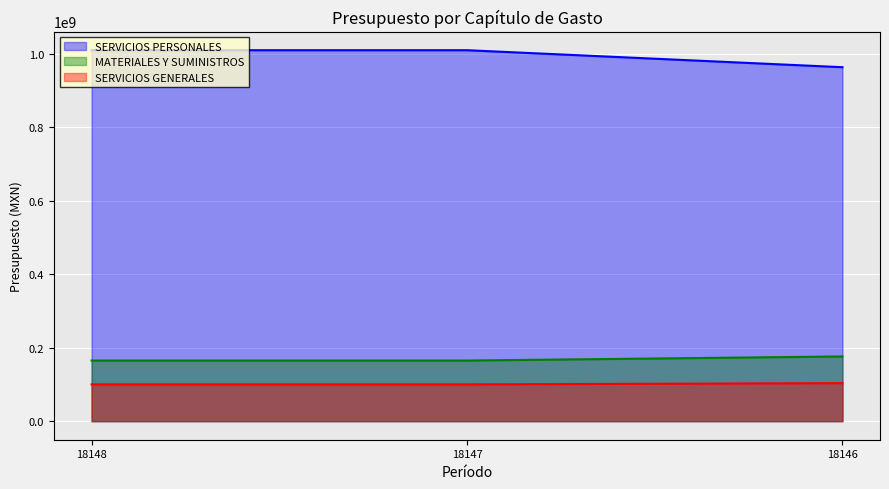

Reading left to right, extract all data points from this chart.

SERVICIOS PERSONALES: 1009171178.0	1009171178.0	962915621.0
MATERIALES Y SUMINISTROS: 164917429.2	164917429.0	176050498.0
SERVICIOS GENERALES: 100081981.4	100081981.0	103487045.0